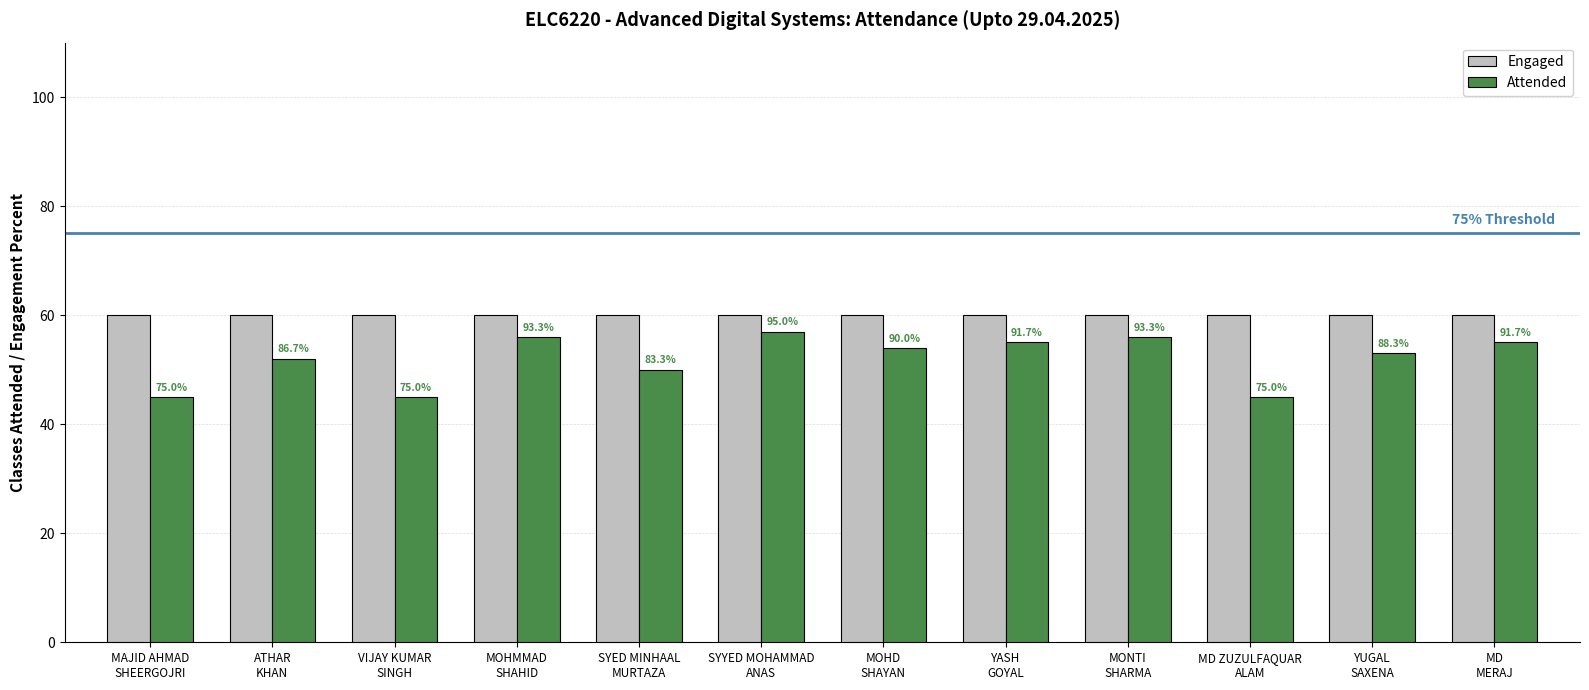

How many bars are there in total?

24